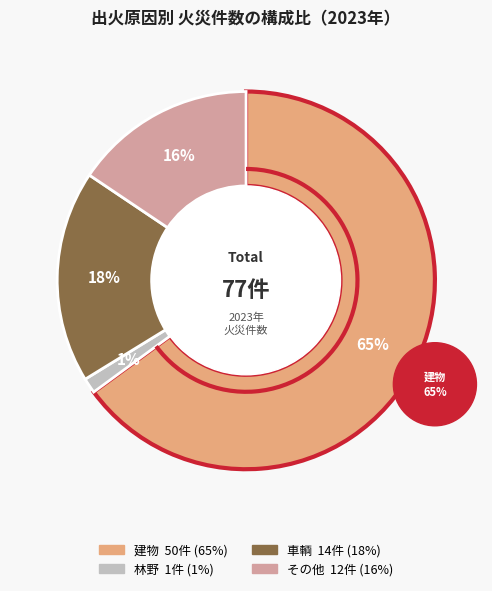

Rank the categories by value from highest to lowest.

建物, 車輌, その他, 林野